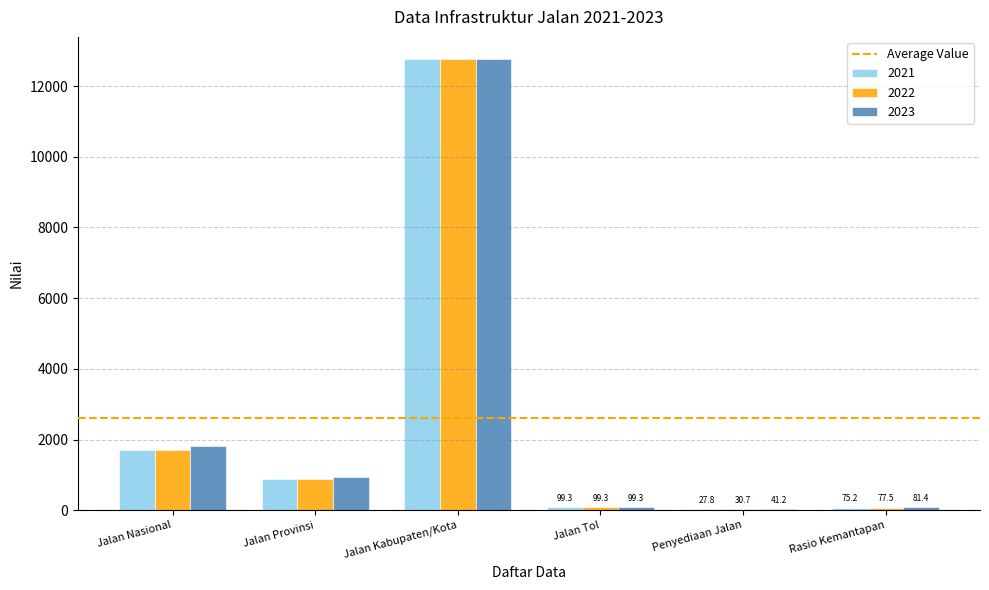

What is the sum of all 2021 values?

15562.2